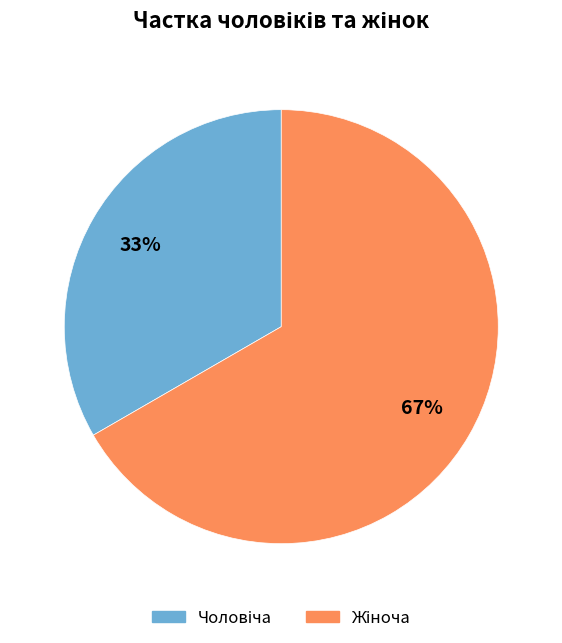

Is there any slice that represents more than half of the pie?

Yes